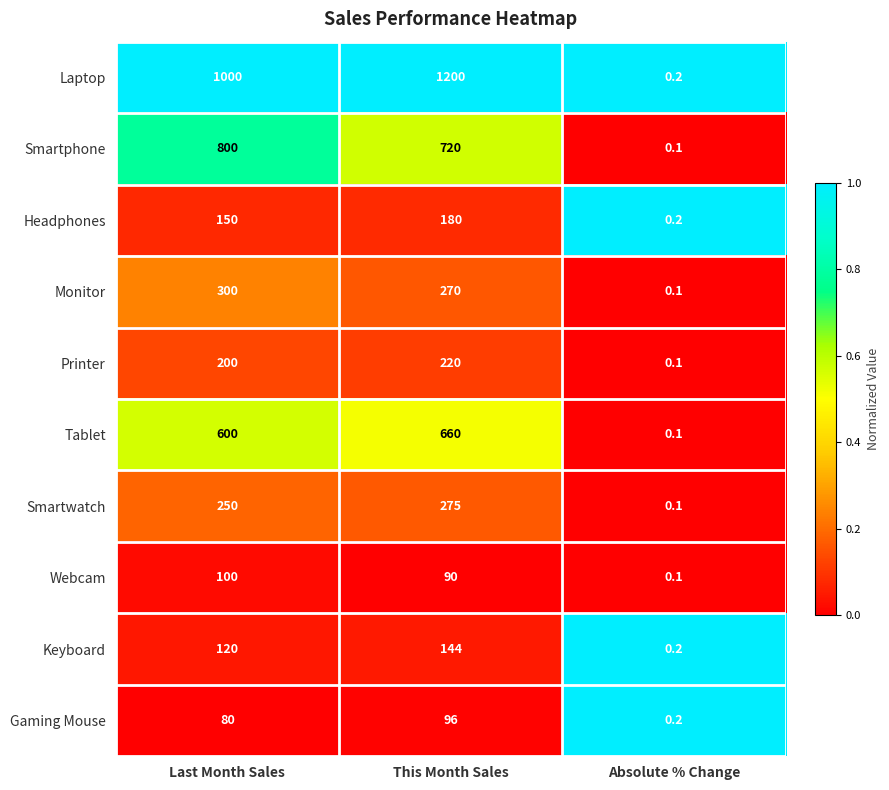

How many values in the Keyboard series are below 120?

1